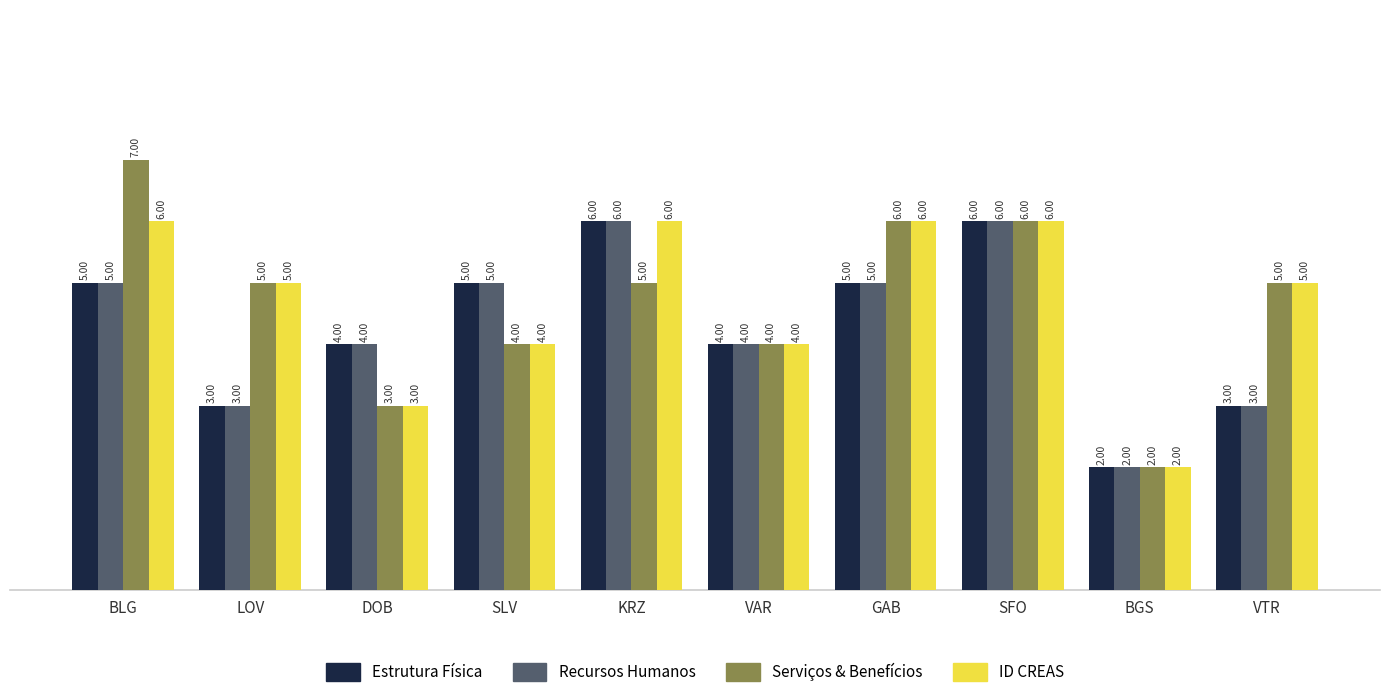

Is the value of ID CREAS at SFO greater than the value of Serviços & Benefícios at BLG?

No